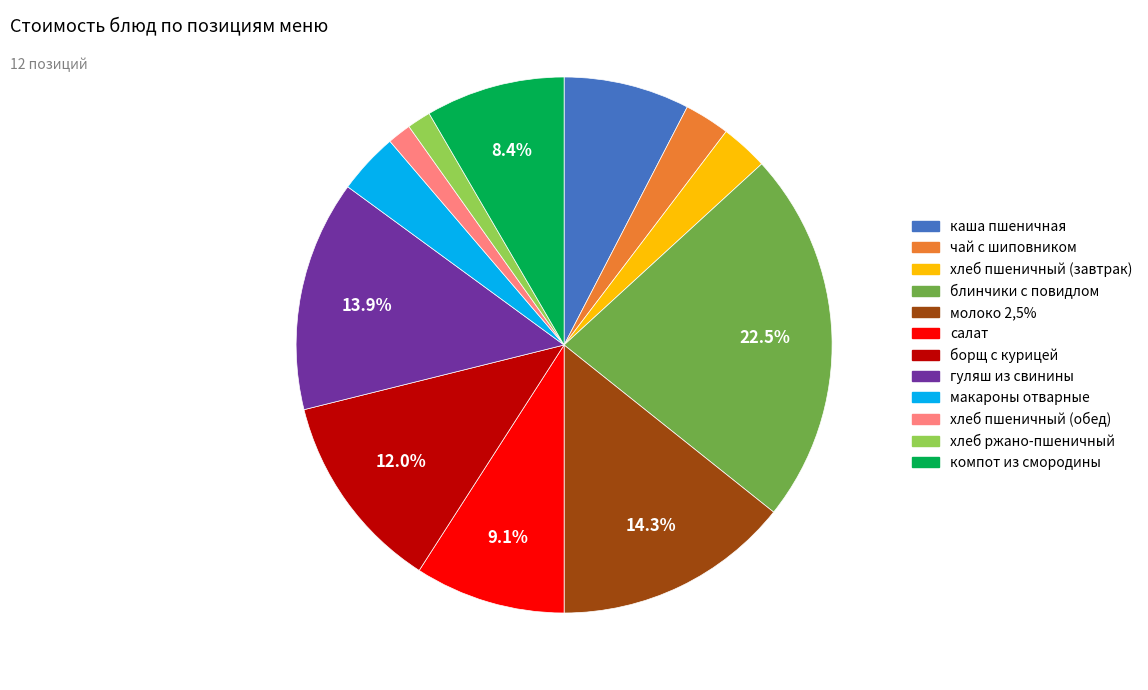

Count the number of slices in the pie.

12